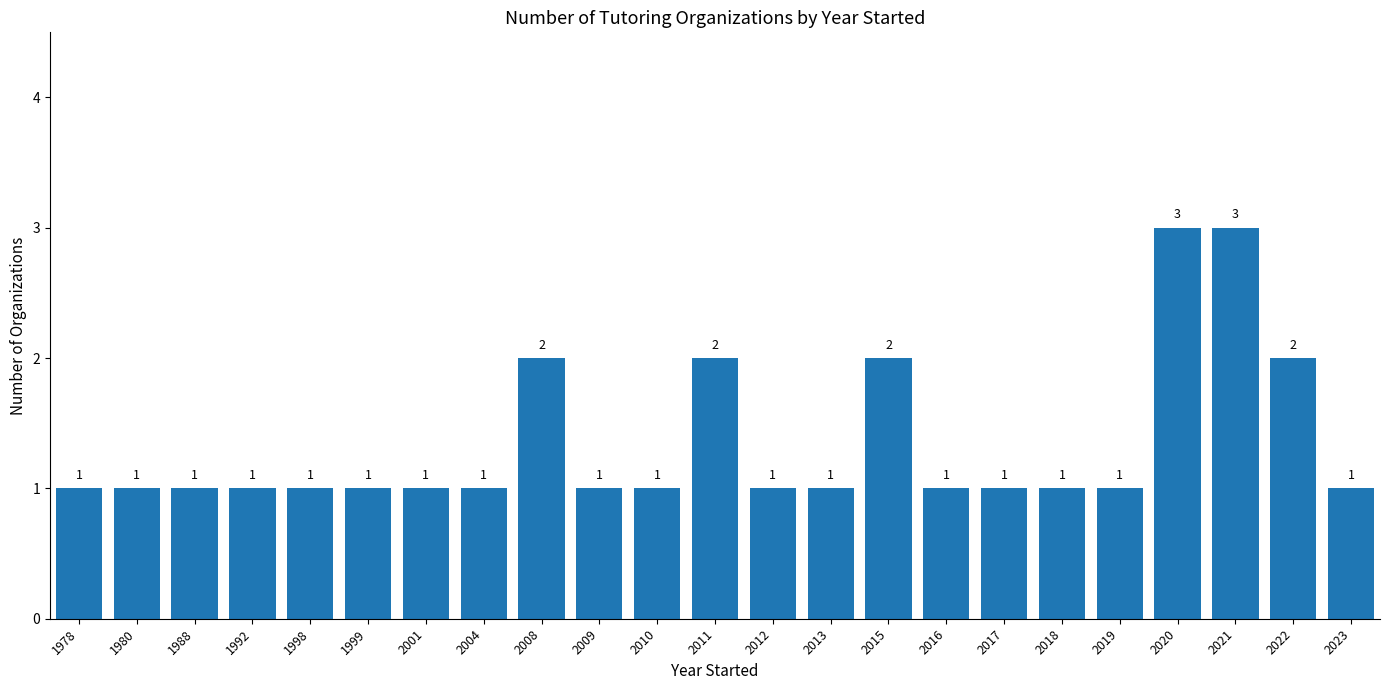

What is the value of the 9th bar from the left?

2